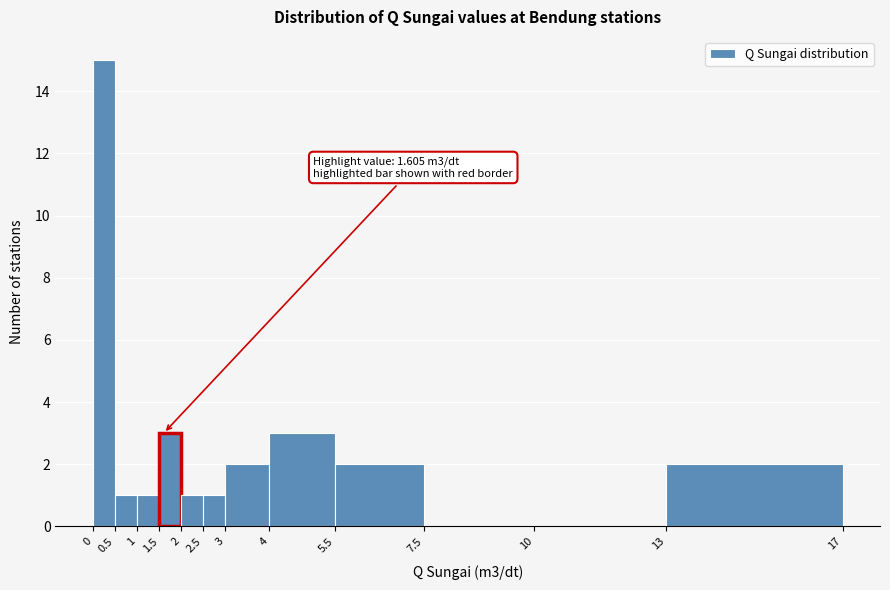

Which range on the x-axis has the tallest bar?

0 to 0.5